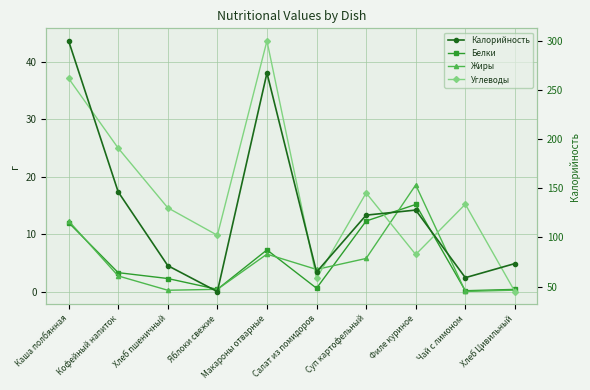

Which has a higher value, Кофейный напиток or Салат из помидоров?

Кофейный напиток